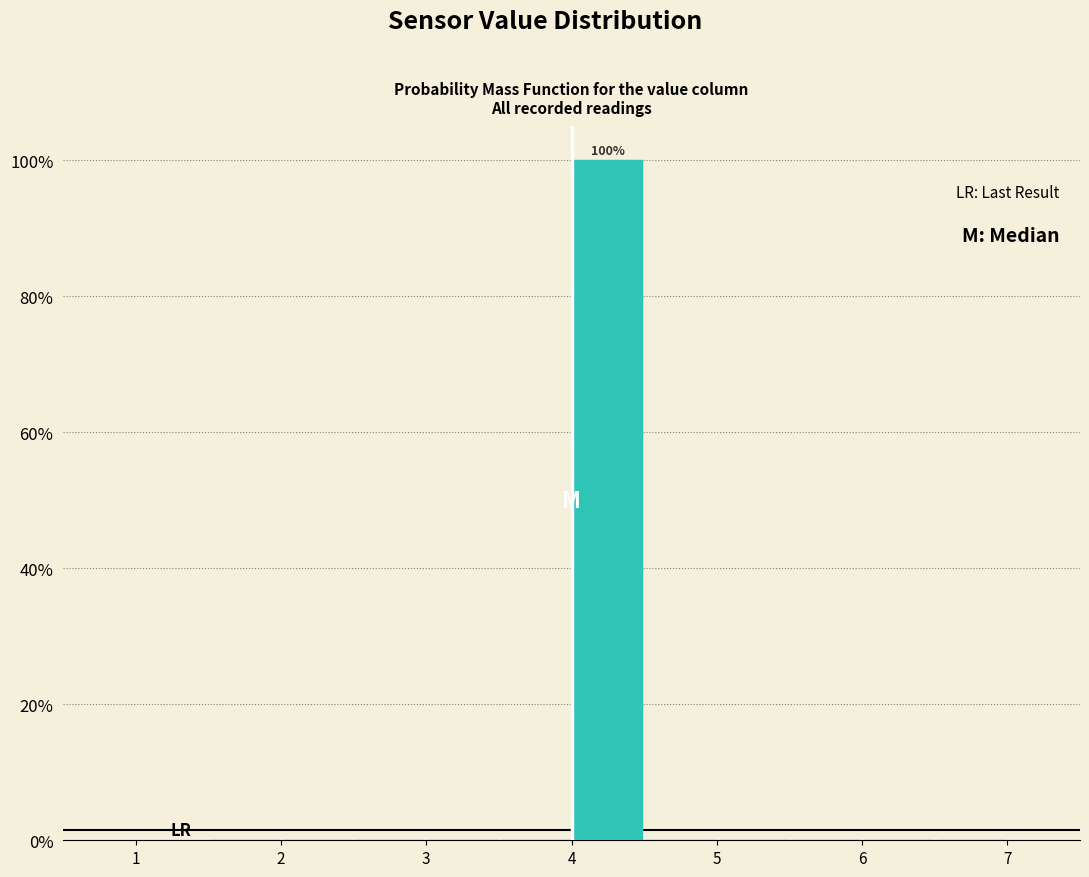

Over which range of the x-axis is the bar tallest?

4.0 to 4.5